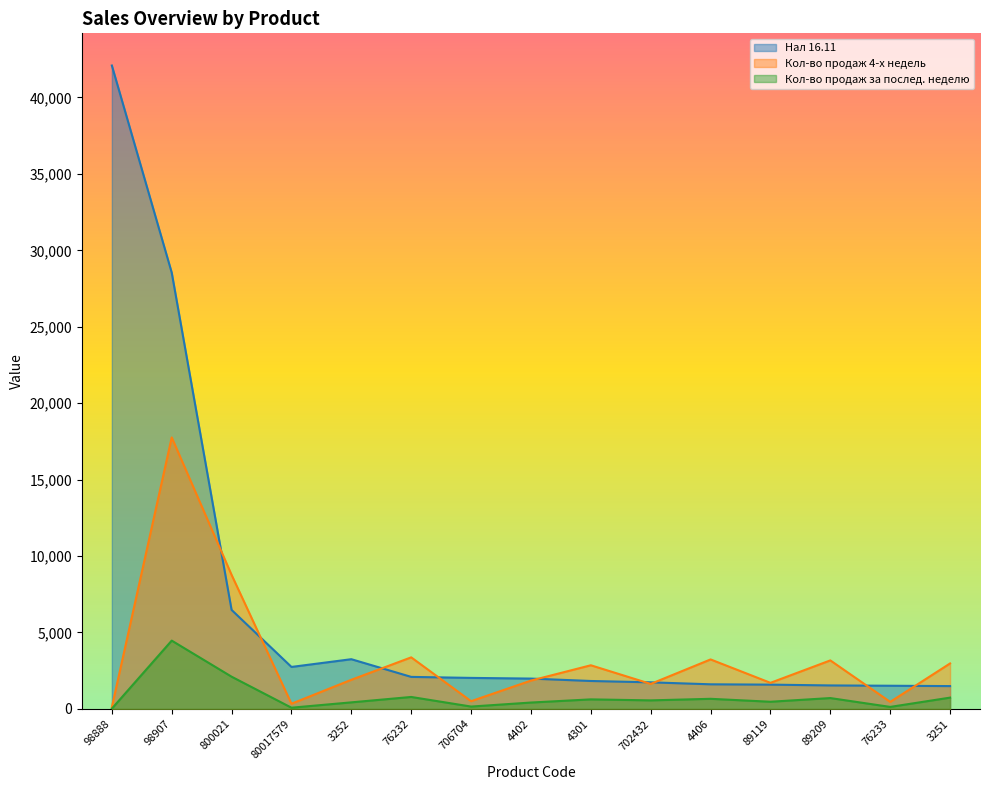

Where does the Кол-во продаж за послед. неделю series first go above 559?

98907